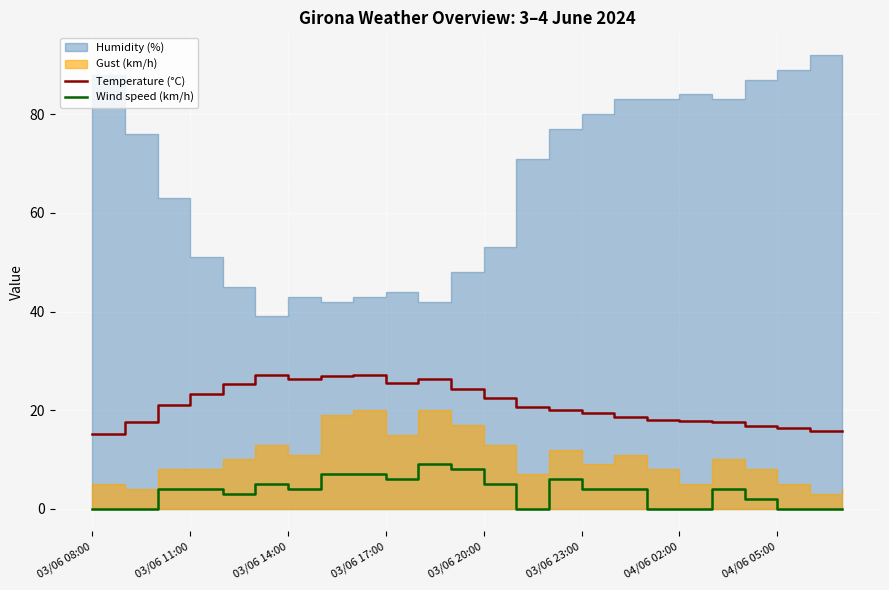

True or false: Wind speed (km/h) and Temperature (°C) intersect in this chart.

False